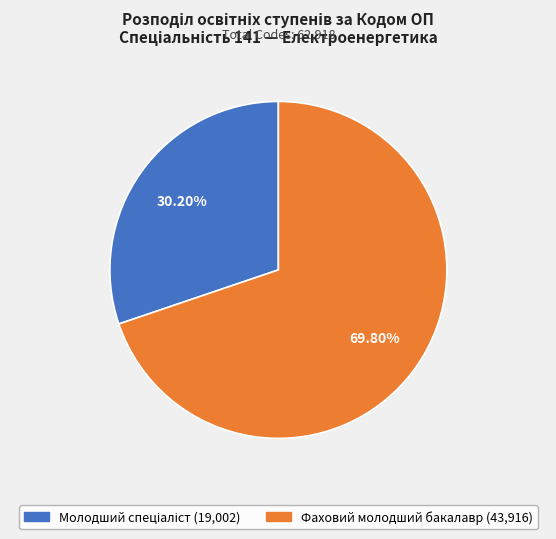

Which slice is the largest?

Фаховий молодший бакалавр